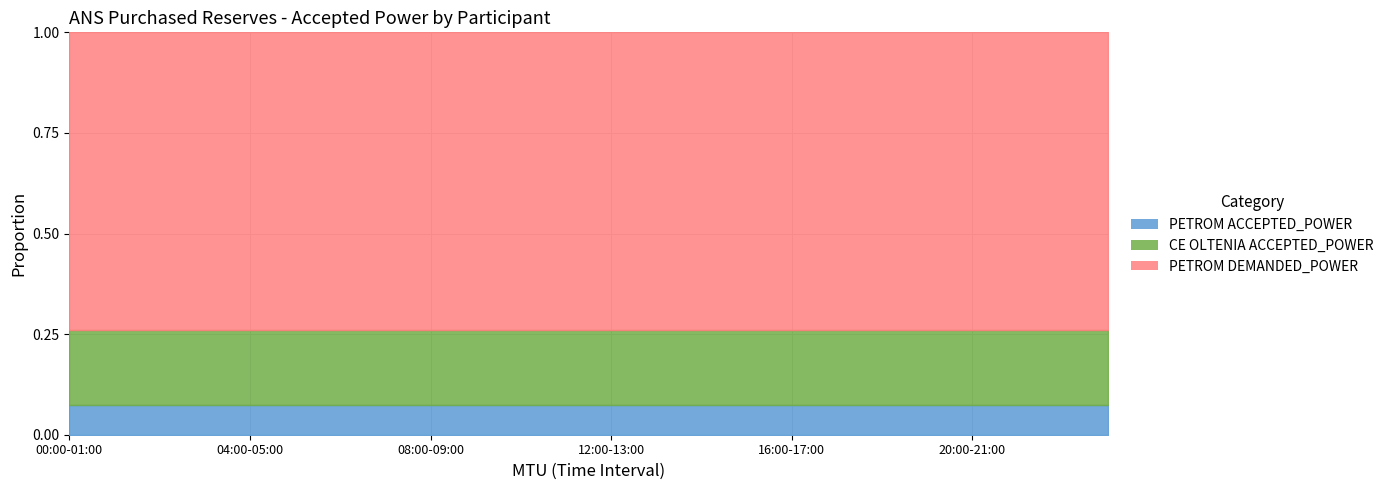

What is the minimum value for PETROM DEMANDED_POWER?

1.0